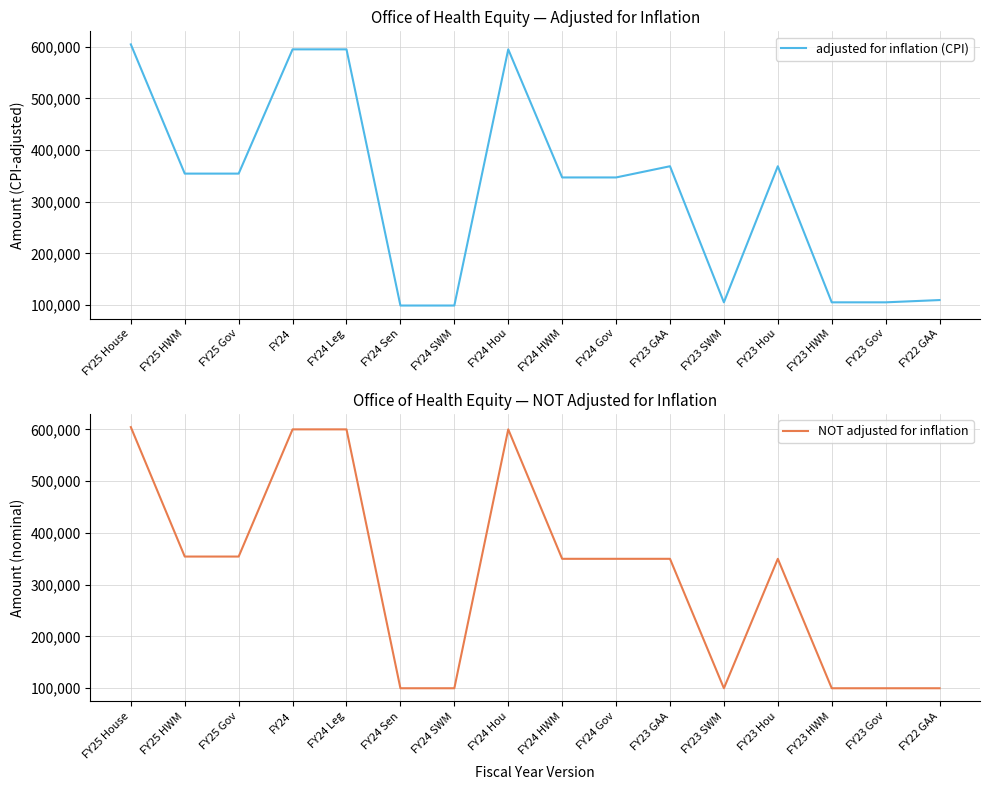

Which category has the highest value across all series?

FY25 House